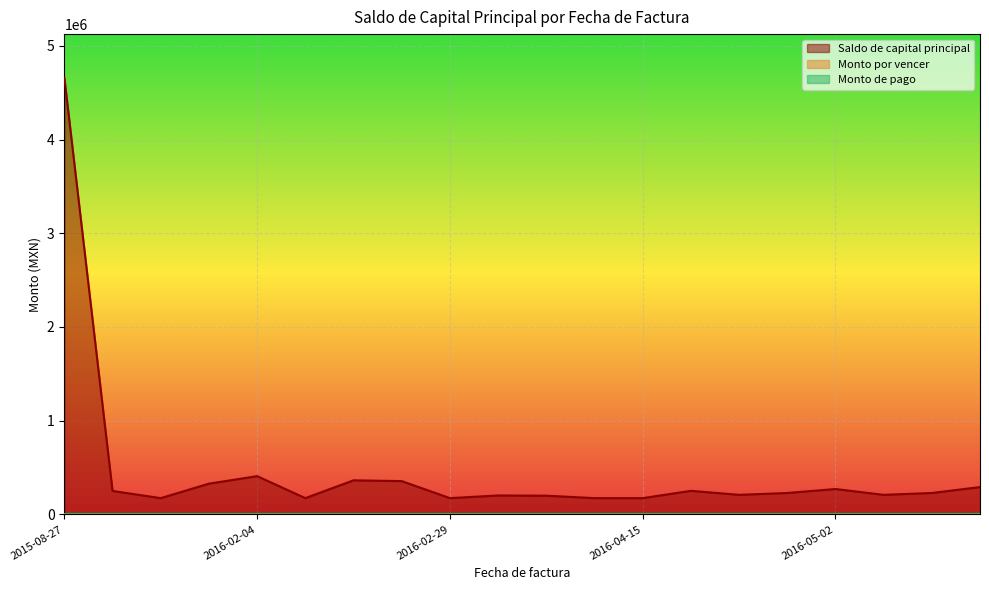

True or false: Monto de pago and Saldo de capital principal intersect in this chart.

False